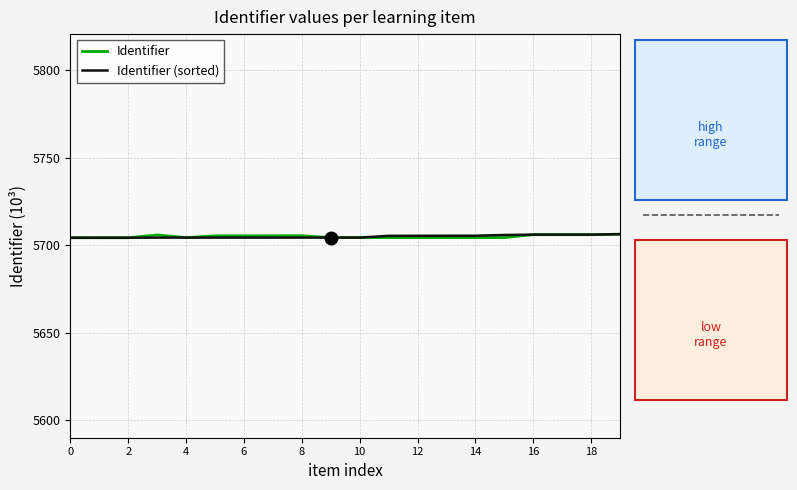

What is the maximum value shown in the chart?

5706.3